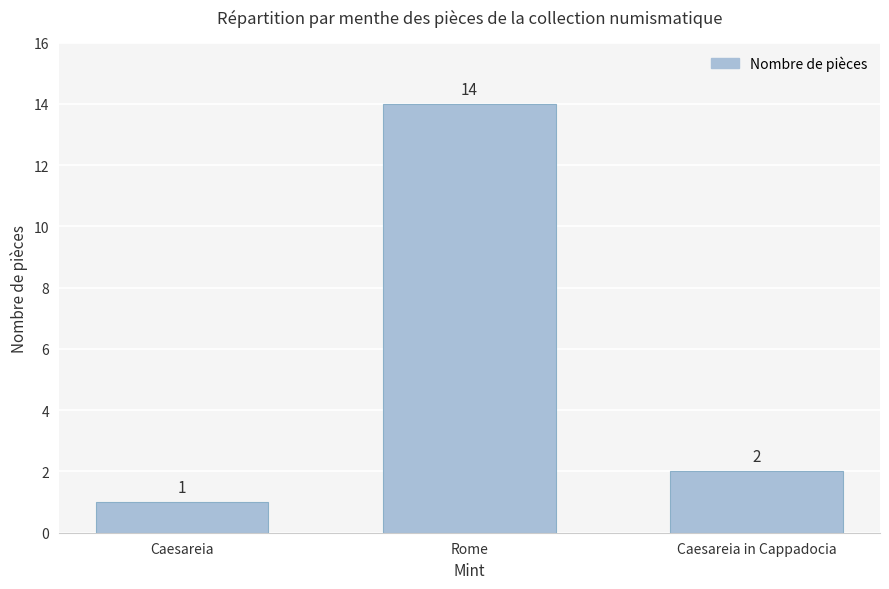

Reading left to right, what are all the values shown in this chart?

1	14	2